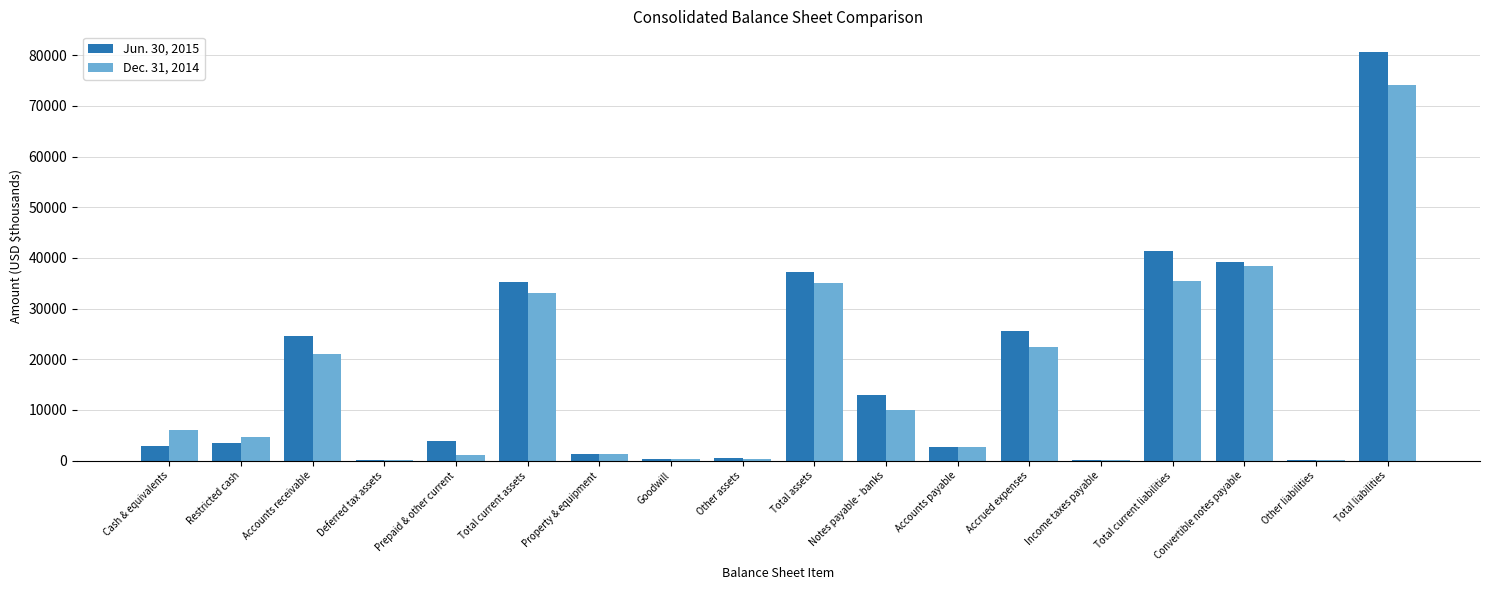

What is the greatest value displayed?

80668